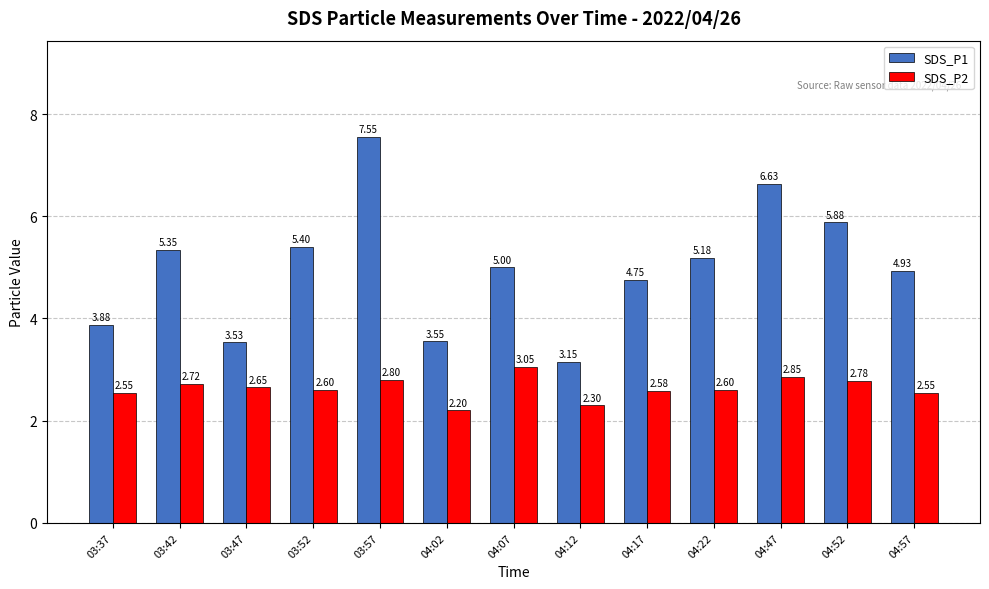

What is the label of the 4th bar from the right?

04:22